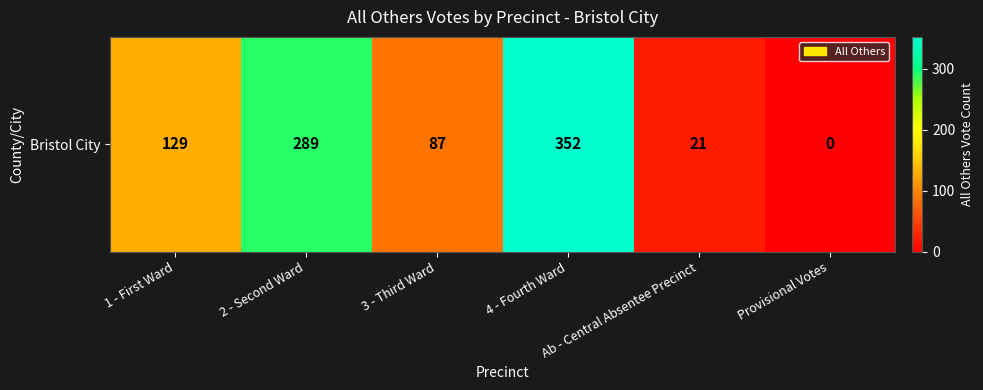

At which category does the chart reach its peak across all series?

4 - Fourth Ward